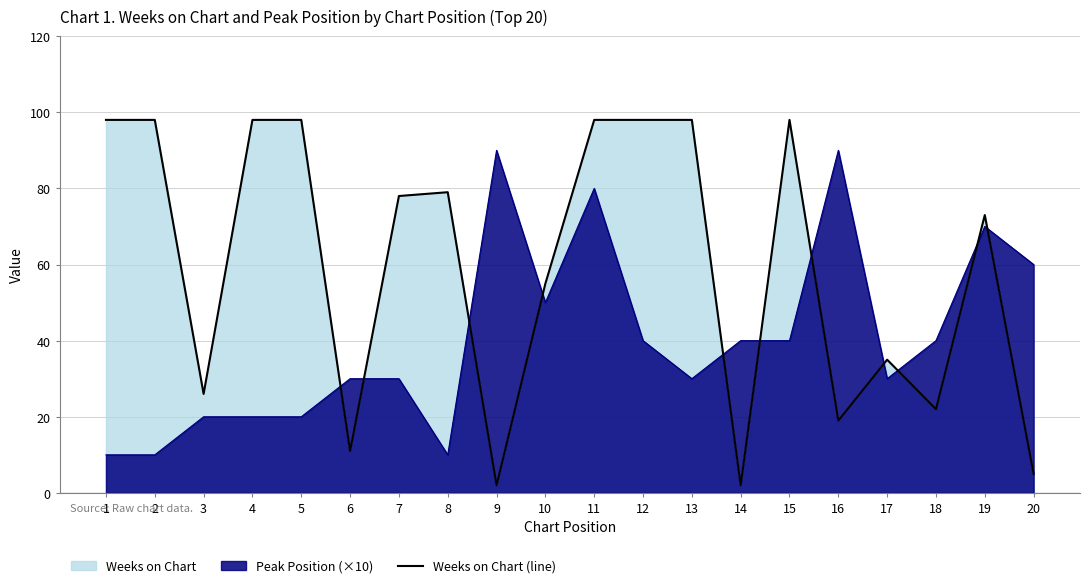

How many lines are shown in the chart?

1